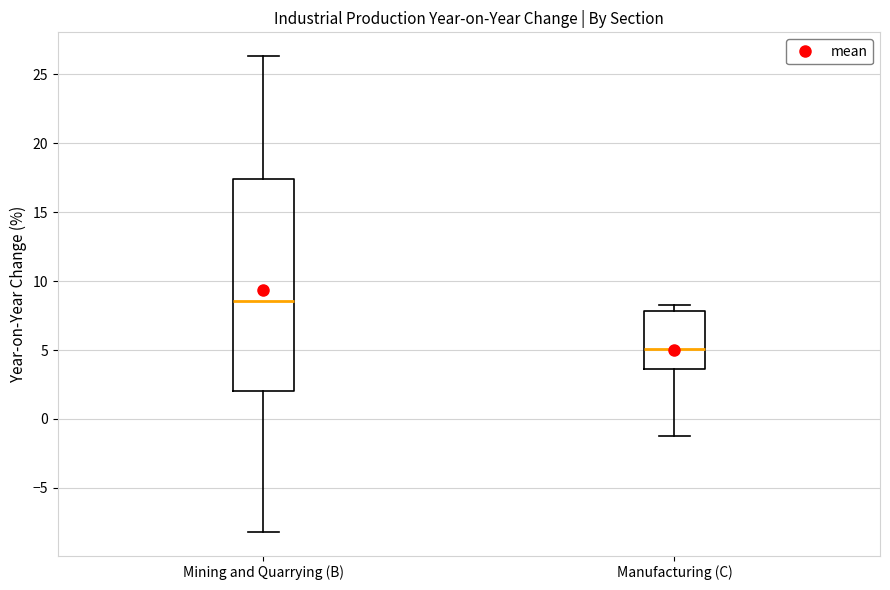

Reading left to right, transcribe this box plot: for each box, give where its median line is, the range the box spans, and where its two whiskers end, as read against the y-axis. The values are not printed on the chart, so give them approximately, as read against the axis.

Mining and Quarrying (B): median 8.5, box 2.0 to 17.5, whiskers -8.0 to 26.5
Manufacturing (C): median 5.0, box 3.5 to 8.0, whiskers -1.5 to 8.5